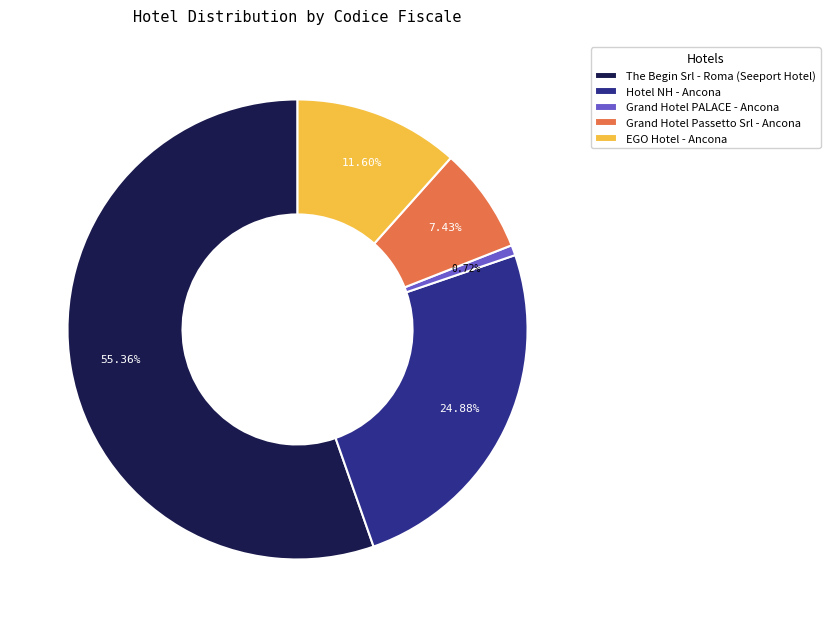

Does The Begin Srl - Roma (Seeport Hotel) represent more than half of the total?

Yes